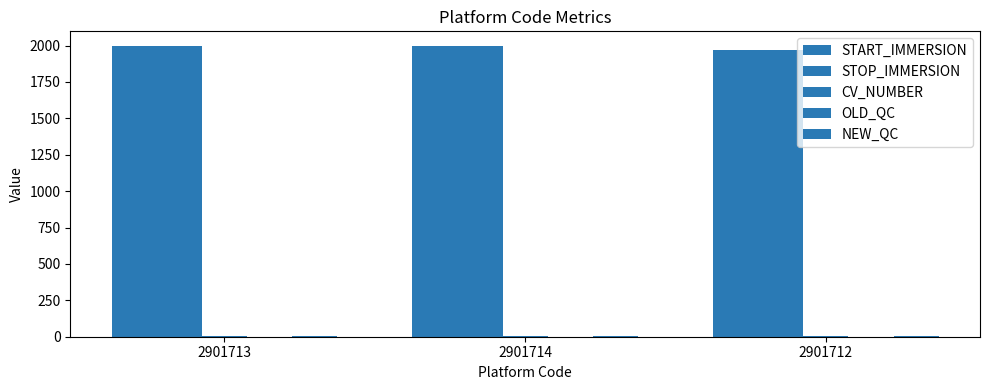

How many distinct data groups are displayed?

5